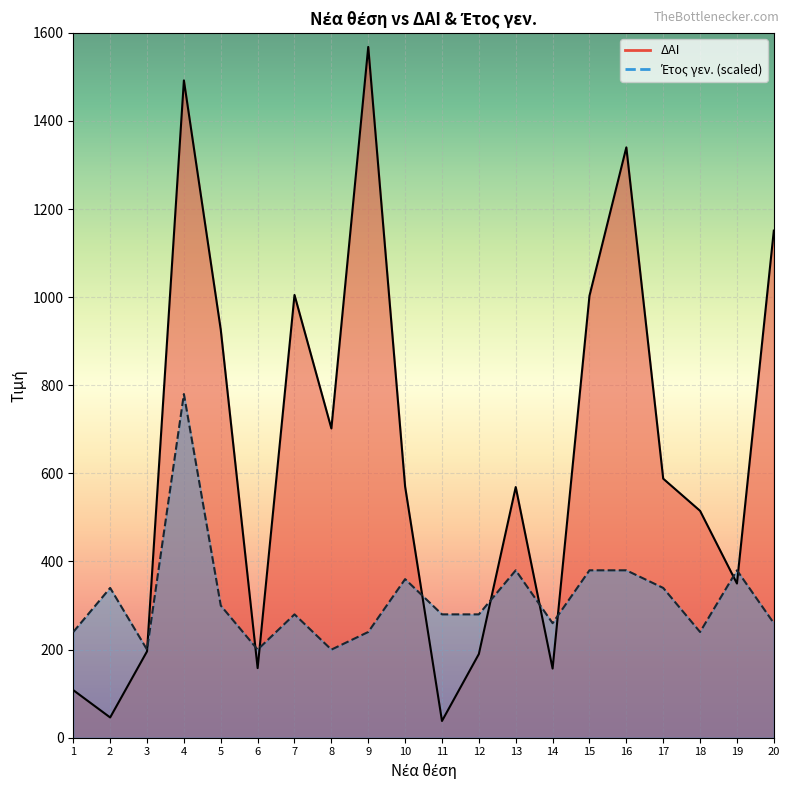

Where is the first local minimum for Έτος γεν.?

3